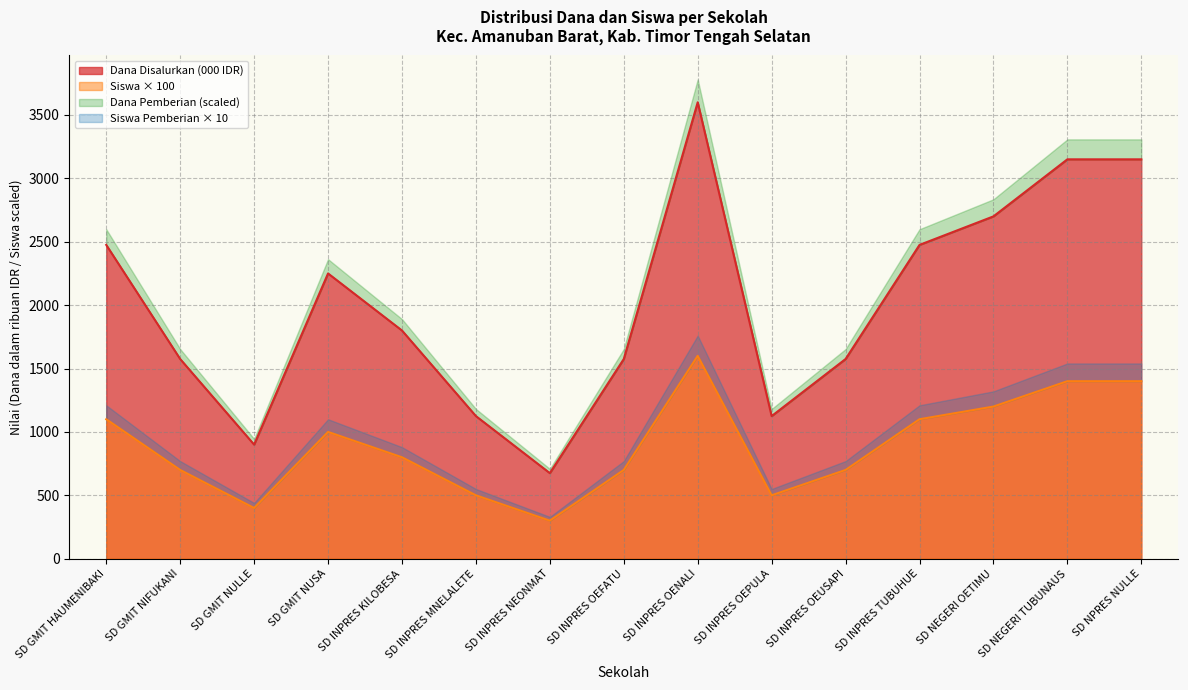

What is the lowest value of the Siswa × 100 series?

300